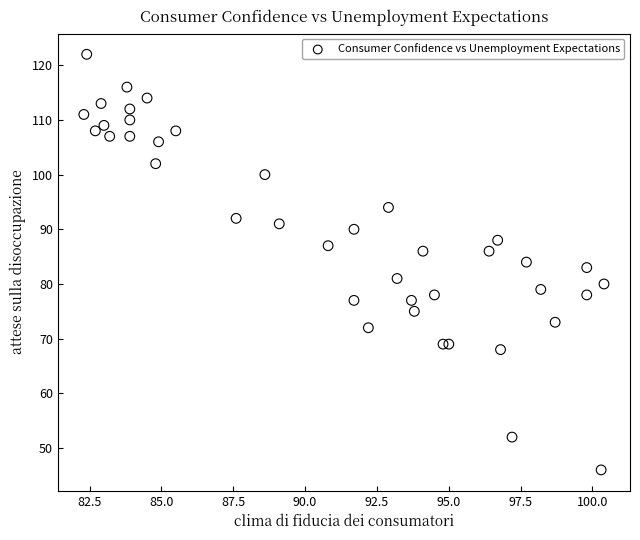

What is the range of Y values (max minus min)?

76